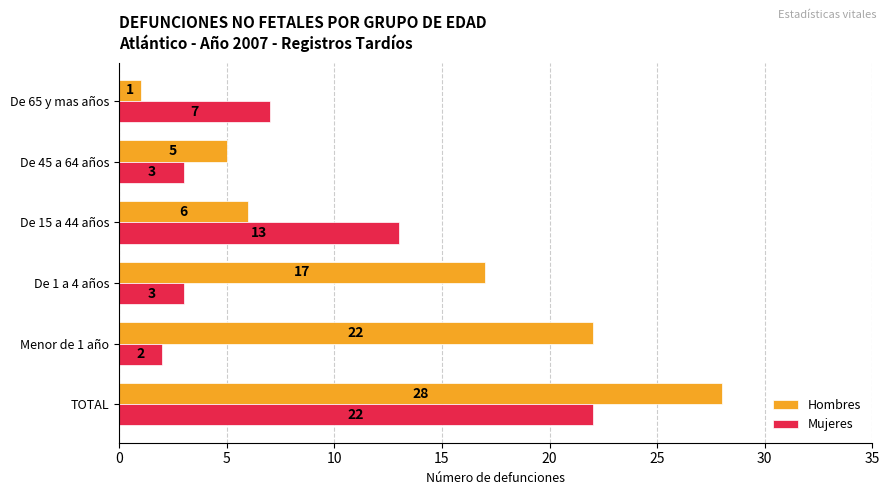

At which label is Hombres closest to 14?

De 1 a 4 años